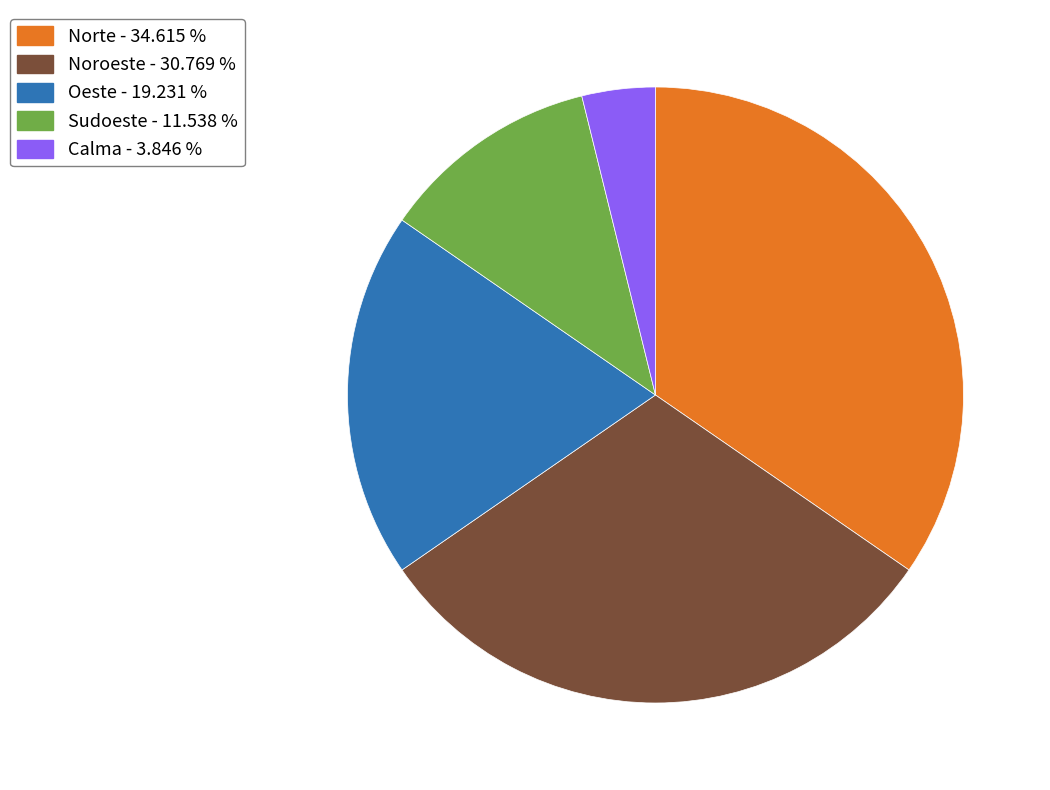

The Oeste slice represents 19% of the pie. True or false?

True